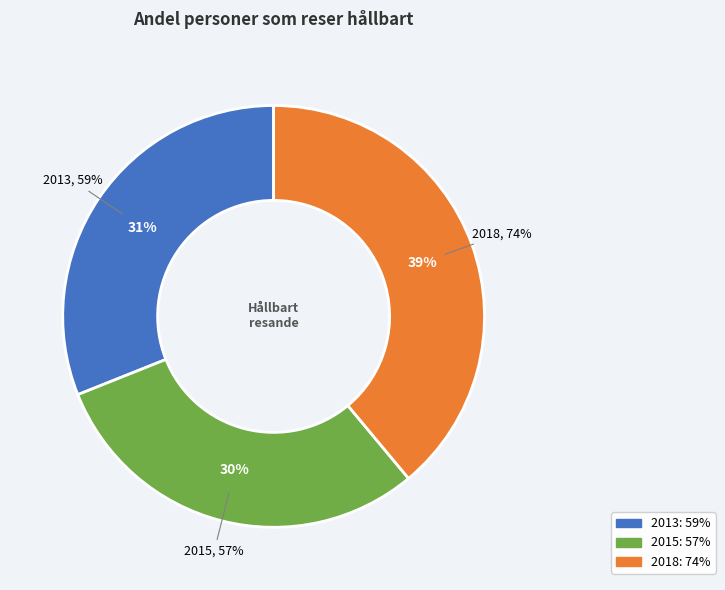

Is it true that 2013 is 36% of the pie?

False